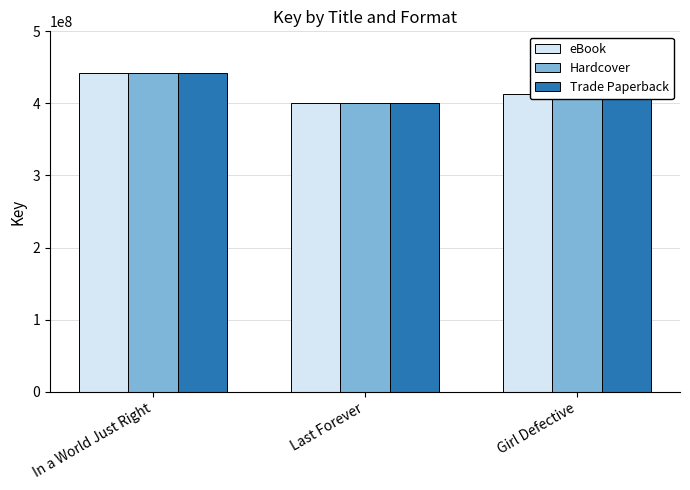

What is the total value across all series at Last Forever?

1203639600